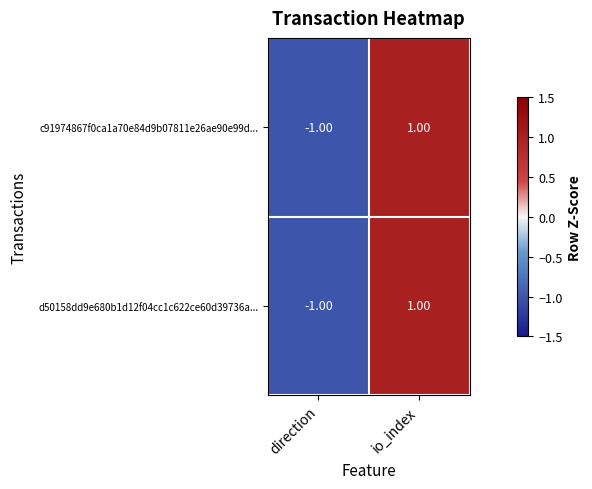

At which category is the sum across all series the highest?

io_index